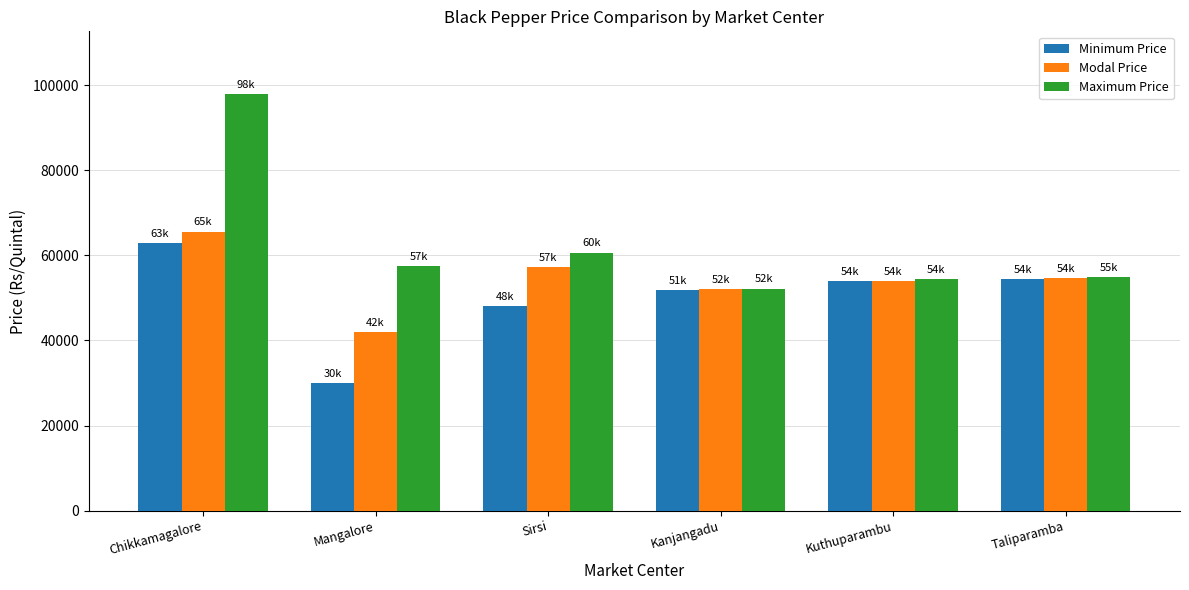

Where is Minimum Price nearest to the value 46500?

Sirsi